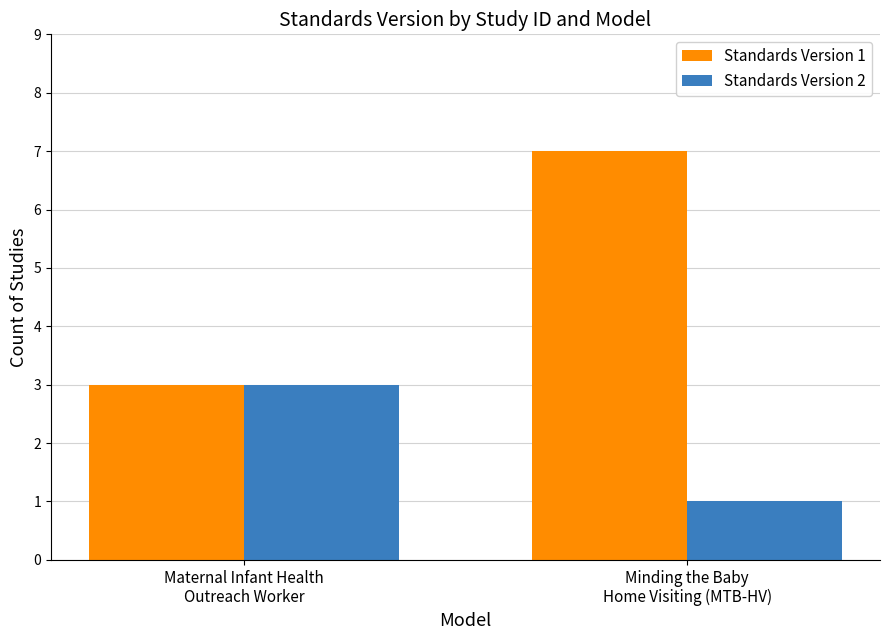

What position from the right is Maternal Infant Health
Outreach Worker?

2